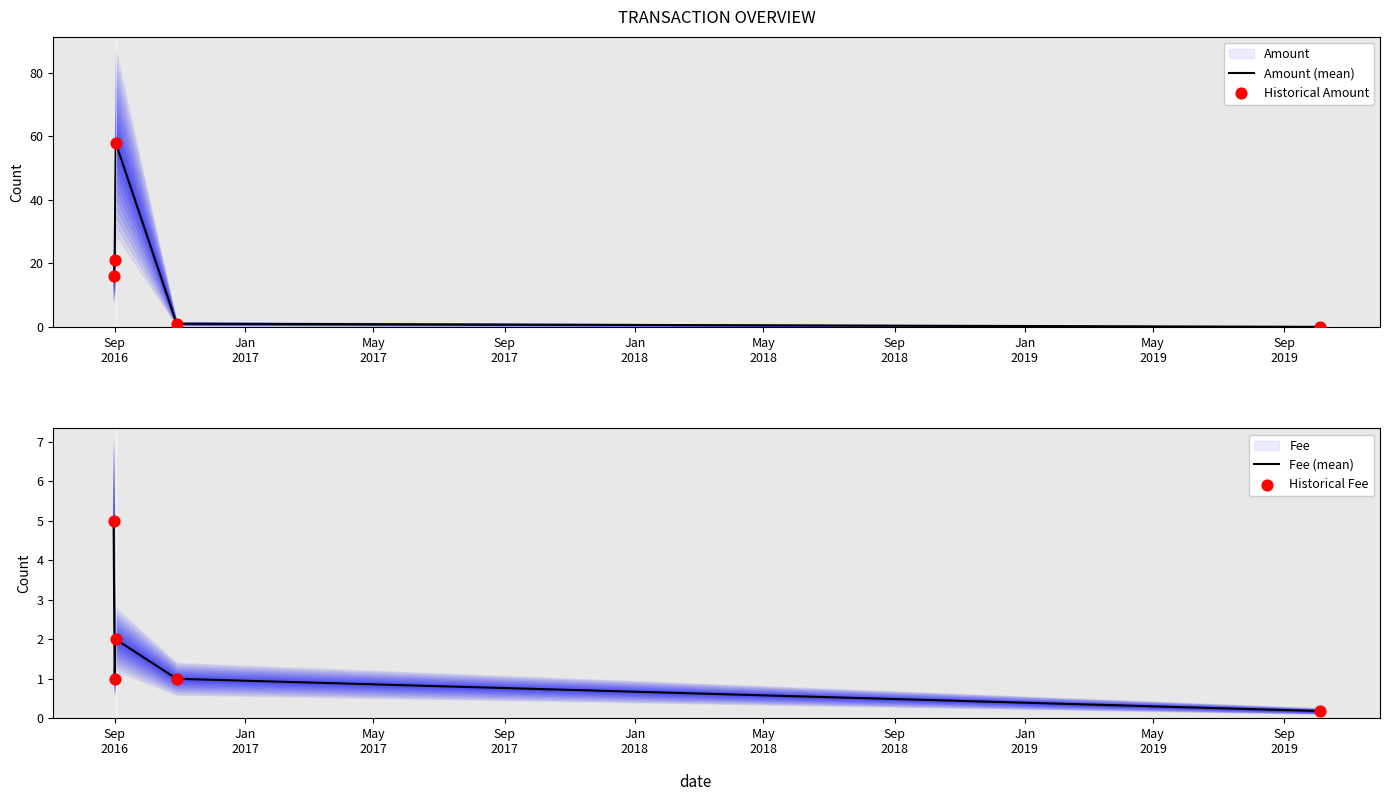

Which series has the largest total across all categories?

Amount (mean)